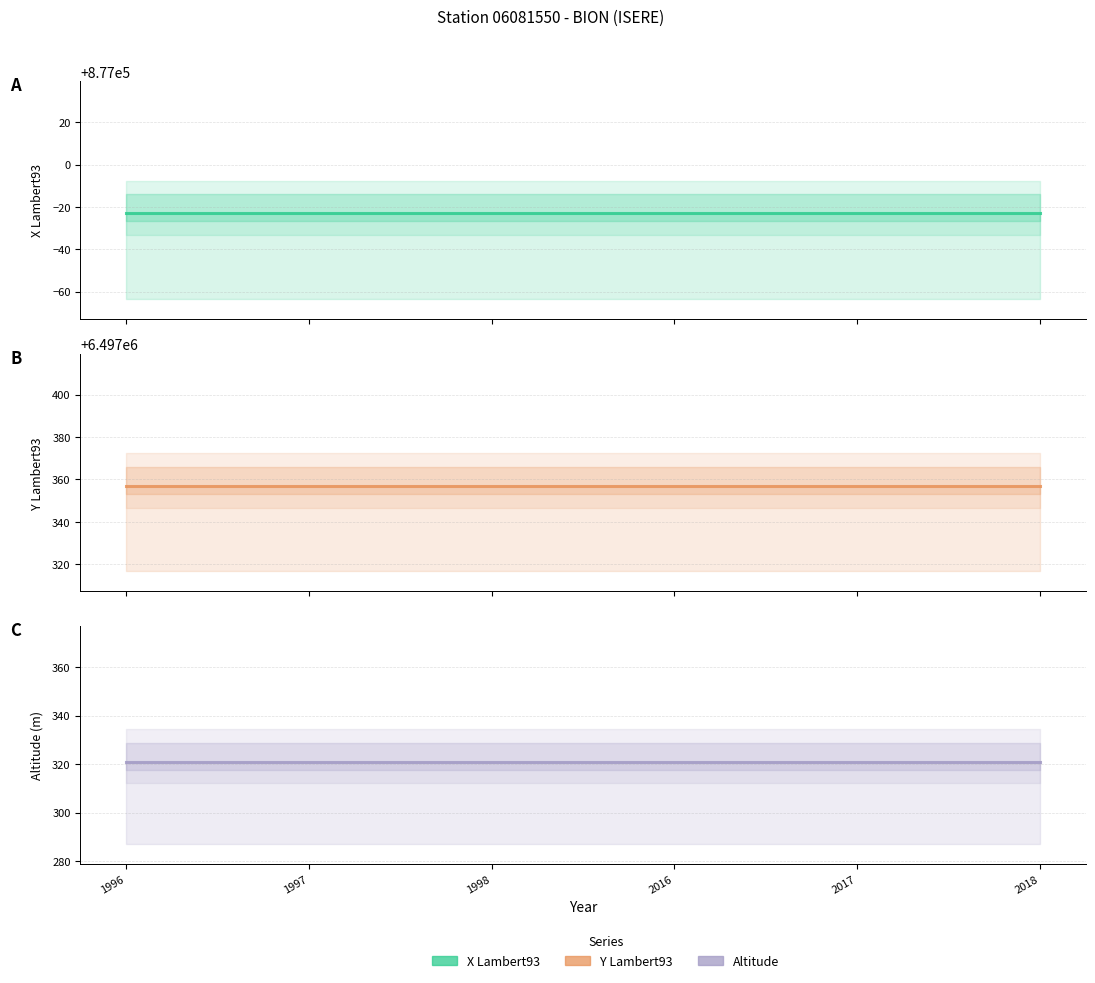

Reading left to right, list all the values displayed in this chart.

x_lambert93: 876977	876977	876977	876977	876977	876977
y_lambert93: 6497357	6497357	6497357	6497357	6497357	6497357
altitude: 321	321	321	321	321	321